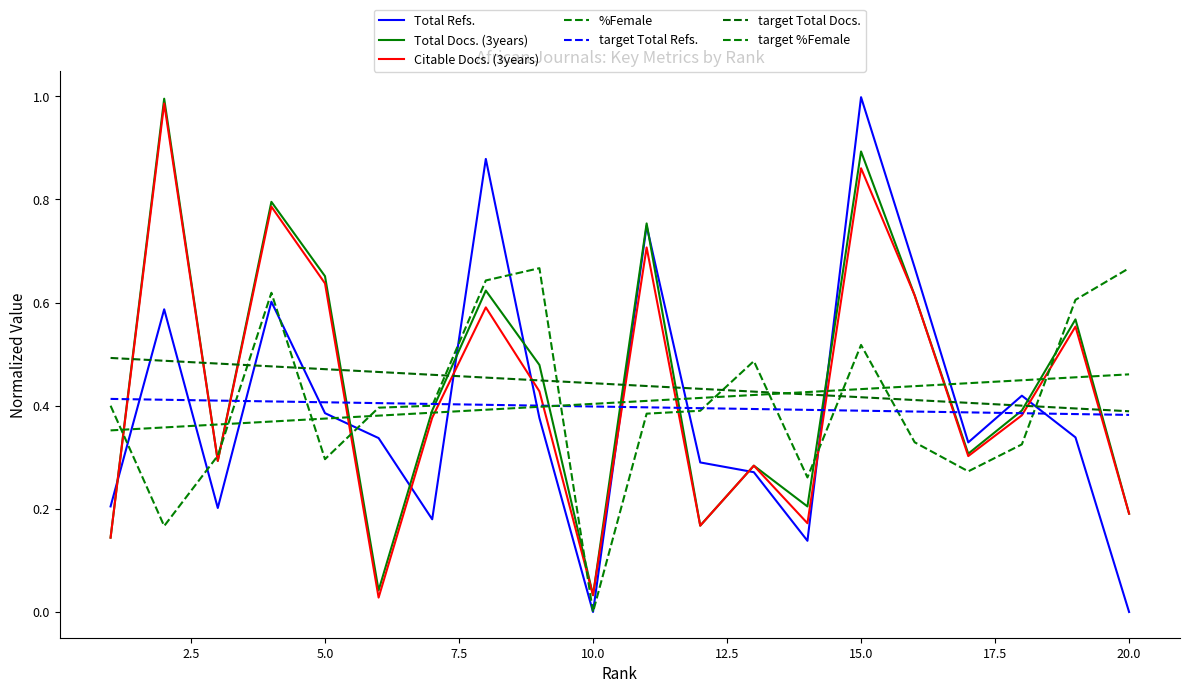

At which label is %Female closest to 0?

10